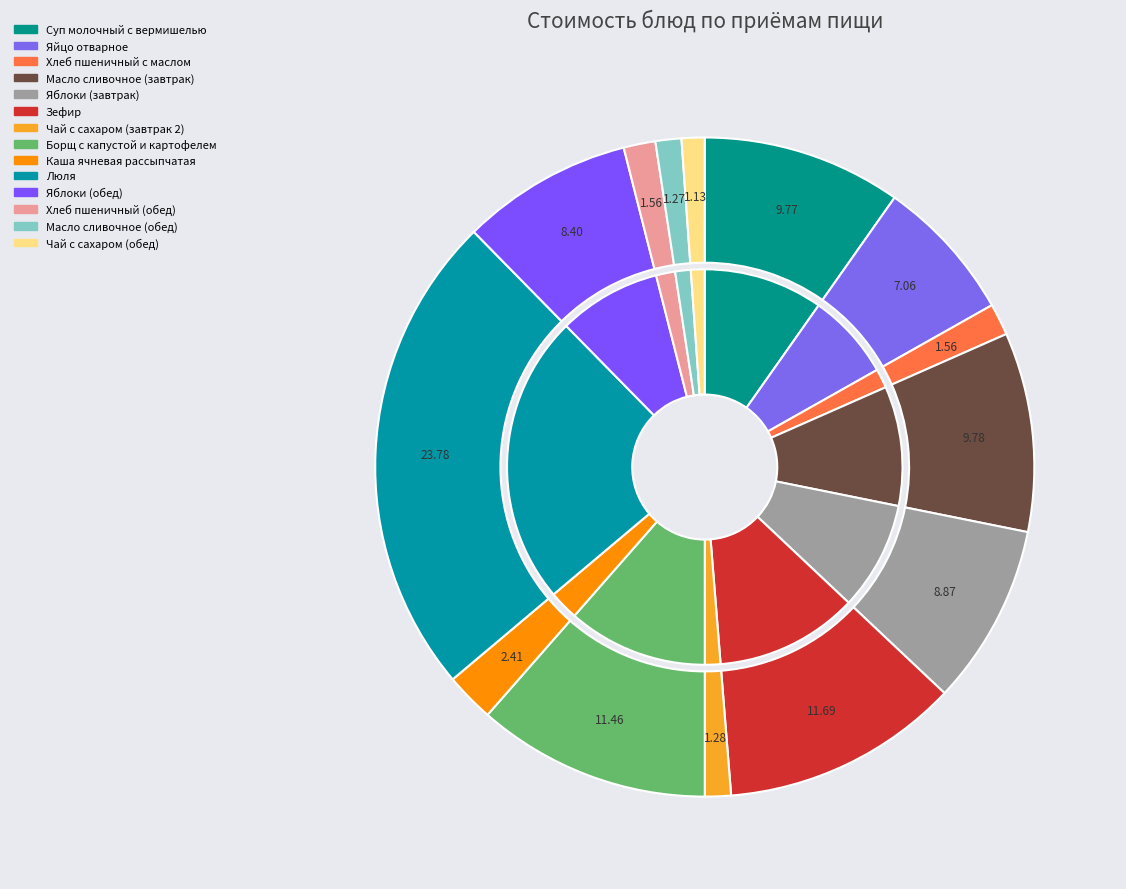

Which slice is the smallest?

Чай с сахаром (обед)